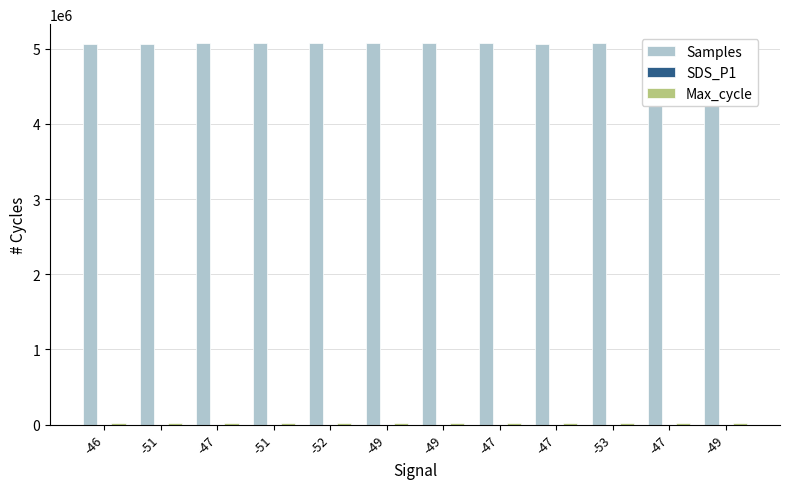

Are the bars horizontal?

No